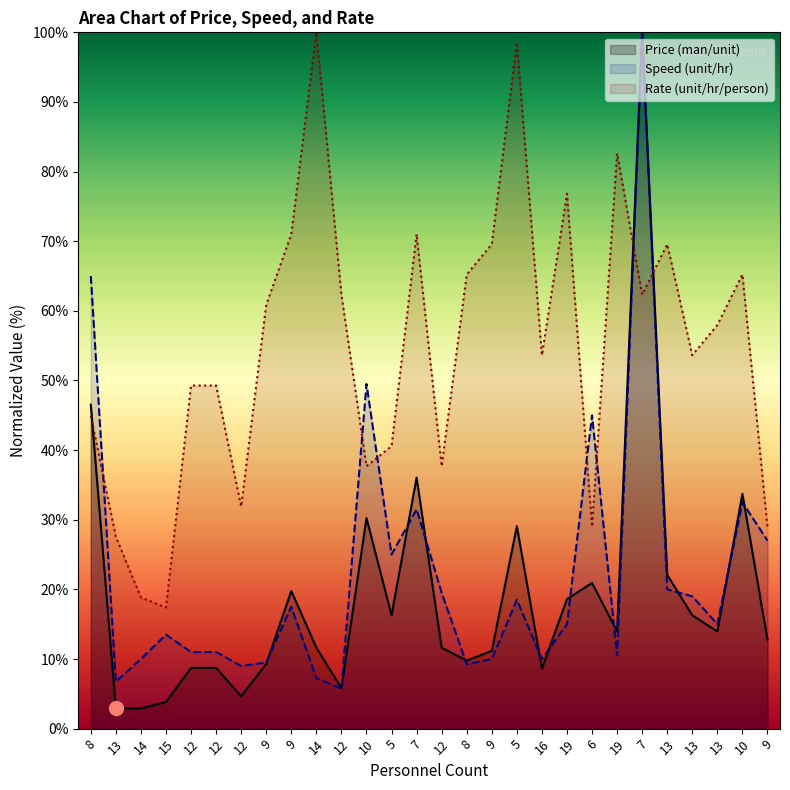

What is the spread (max minus min) of values at 9?

51.6